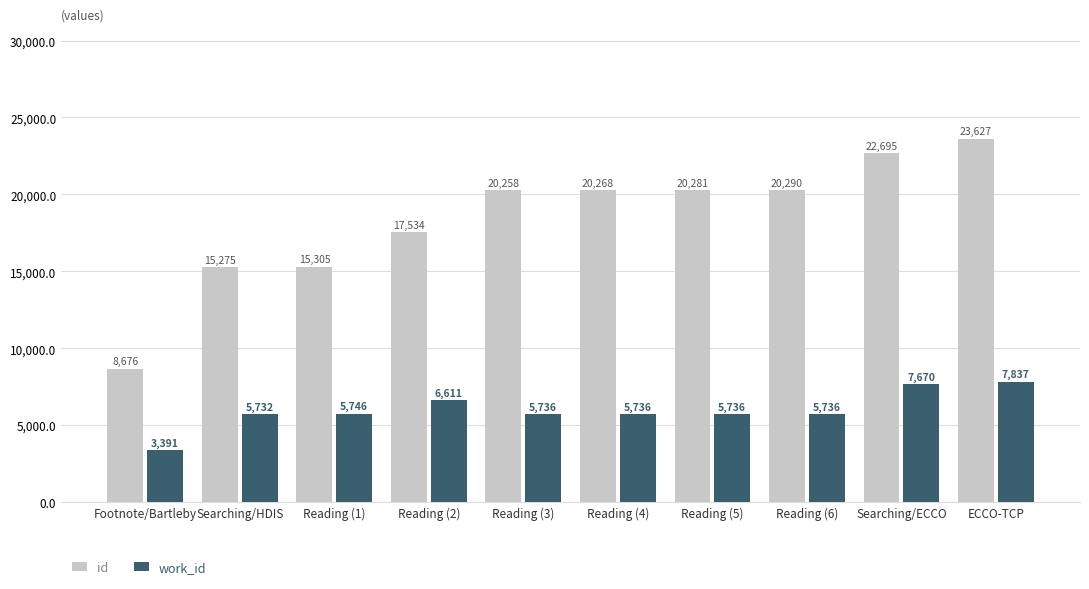

What is the sum of the id values at Reading (5) and Searching/HDIS?

35556